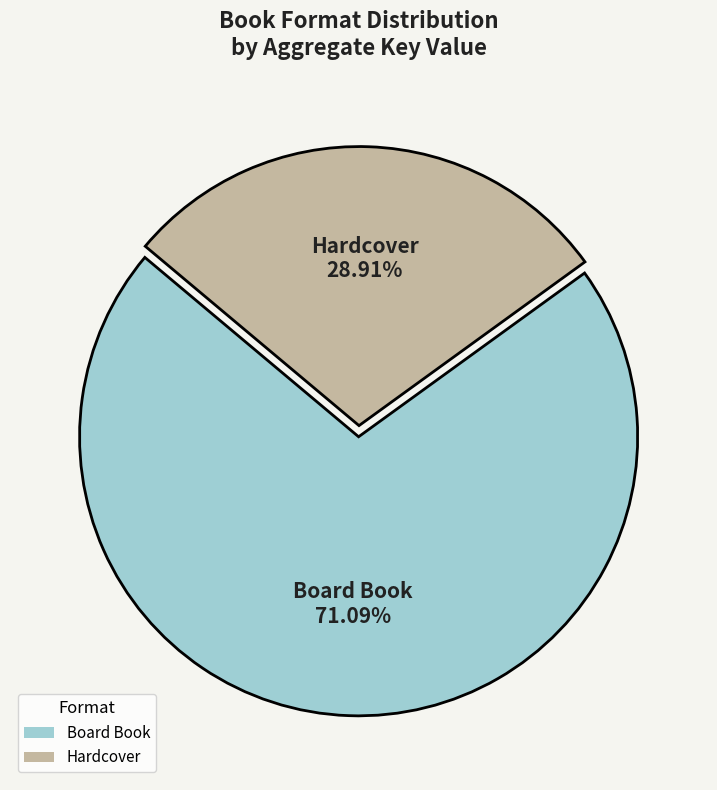

Do Hardcover and Board Book together represent more than half of the pie?

Yes